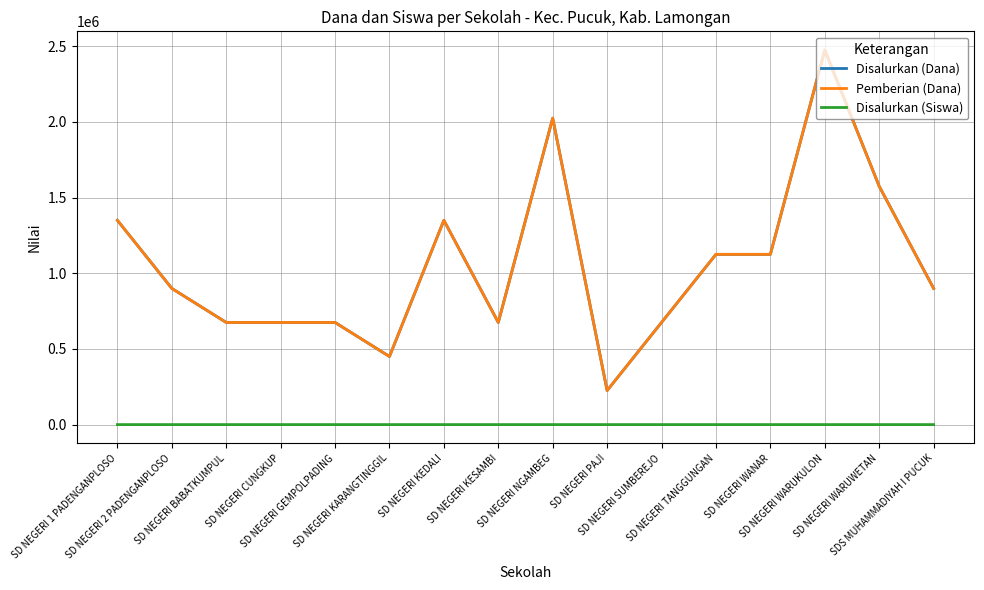

How many interior local valleys does the Pemberian (Dana) series have?

3